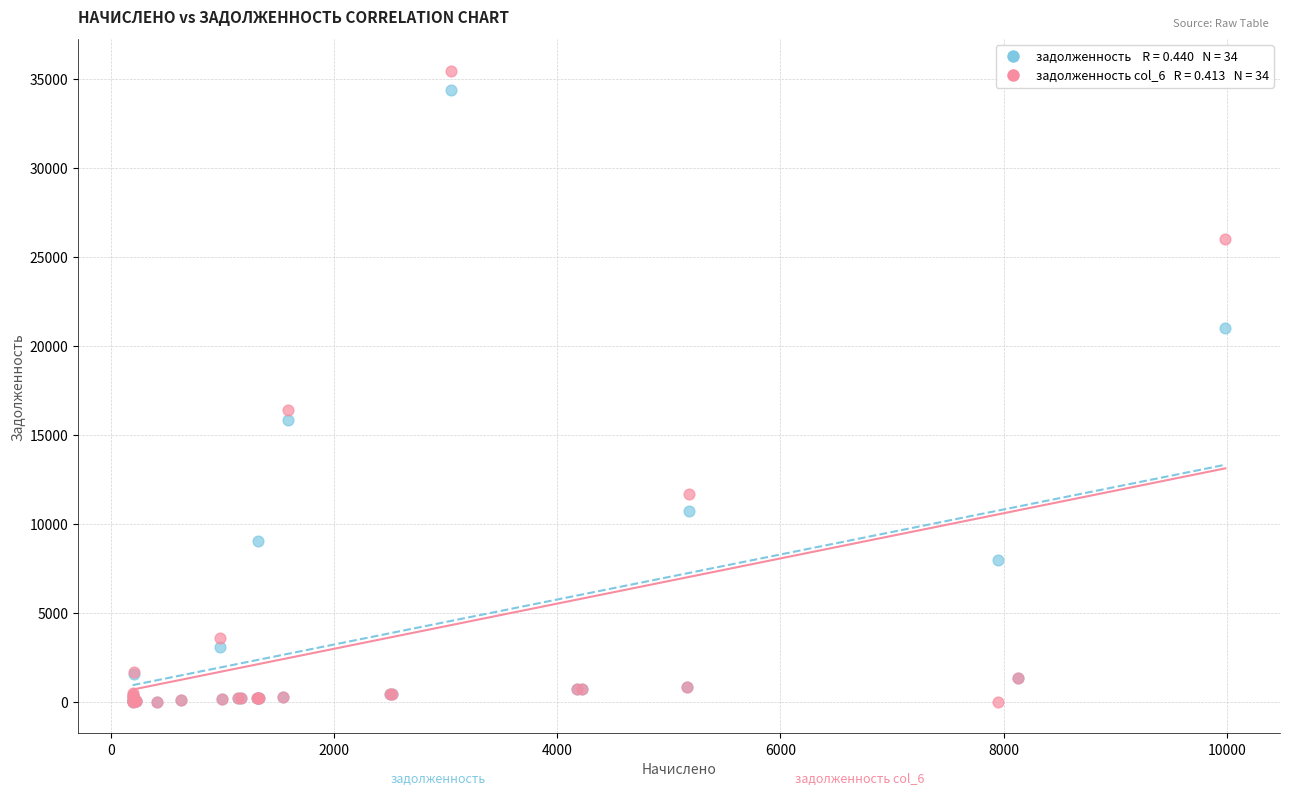

Across all series, what Y value is closest to 17727?

16385.6